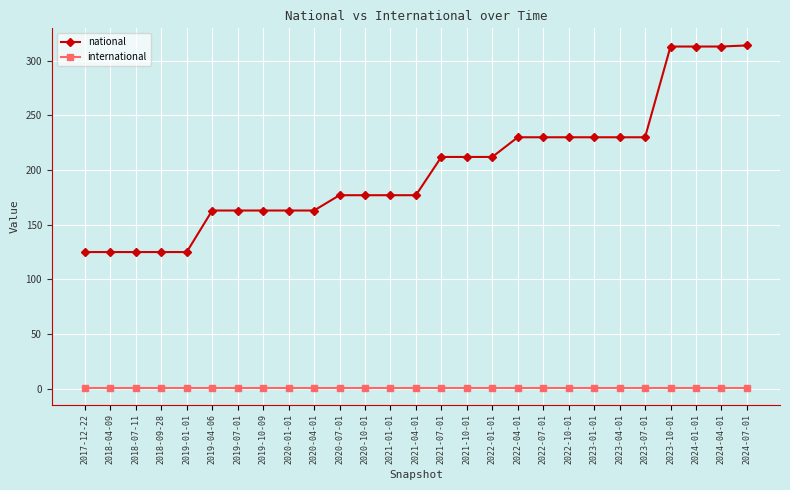

What is the sum of the international values at 2024-04-01 and 2023-07-01?

2